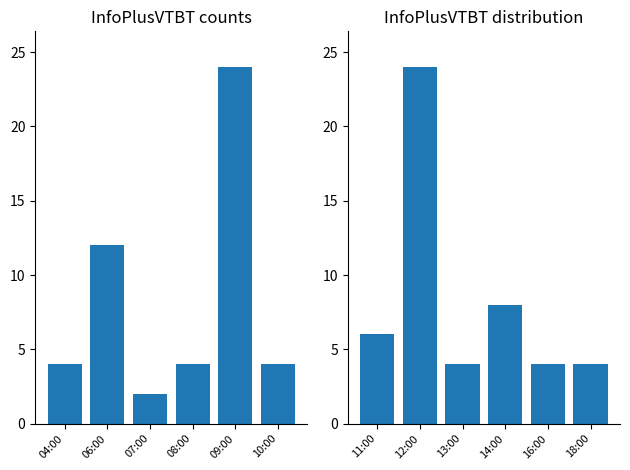

Reading right to left, extract all data points from this chart.

col_3 (first half): 4	24	4	2	12	4
col_3 (second half): 4	4	8	4	24	6